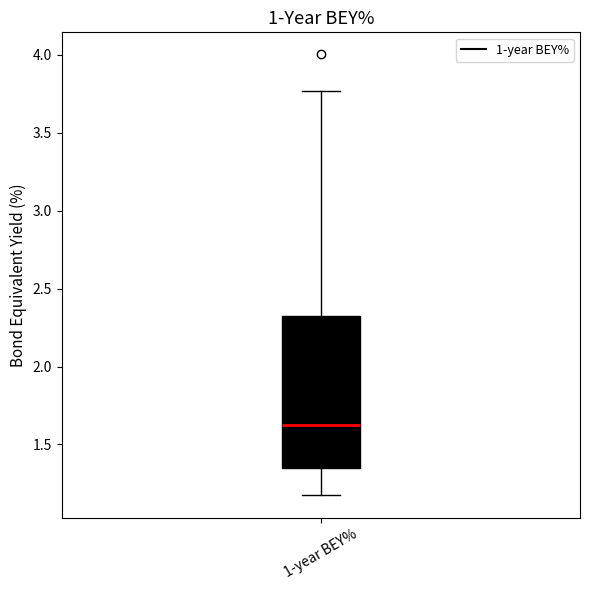

Read this box plot against the y-axis: the position of the median line, the range covered by the box, and the ends of both whiskers. The values are not printed on the chart, so give them approximately, as read against the axis.

median 1.60, box 1.35 to 2.30, whiskers 1.15 to 3.75